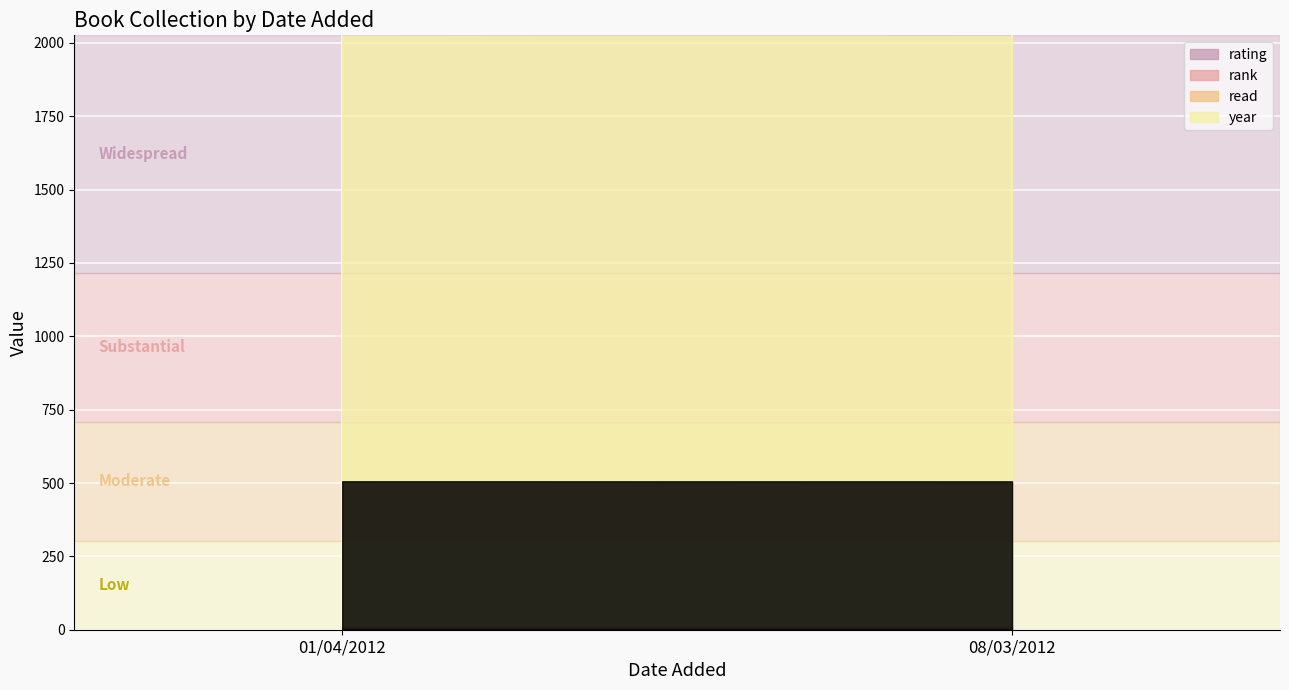

What is the average value of the read series?

1